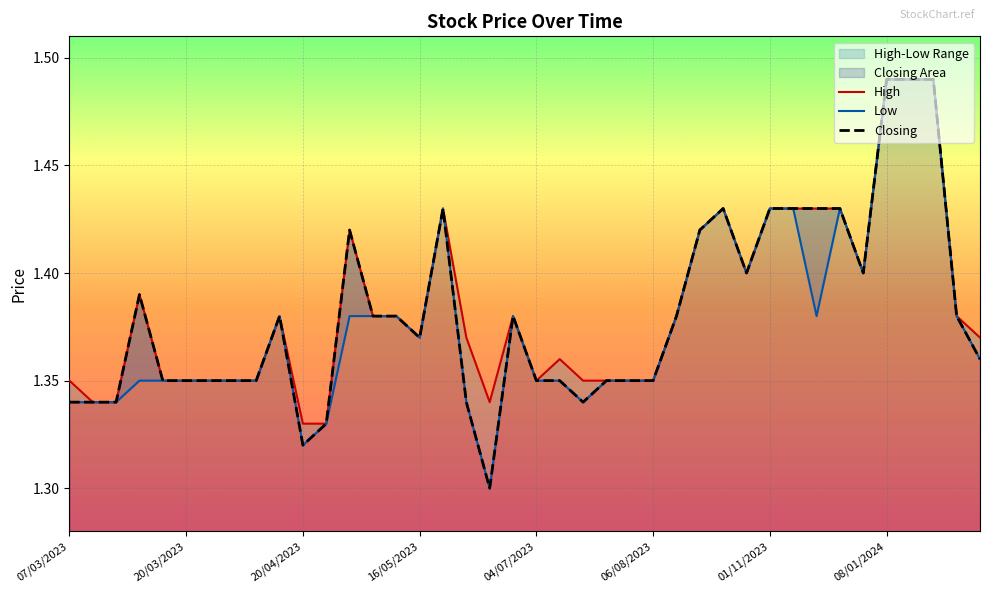

True or false: Low and High cross at least once.

False